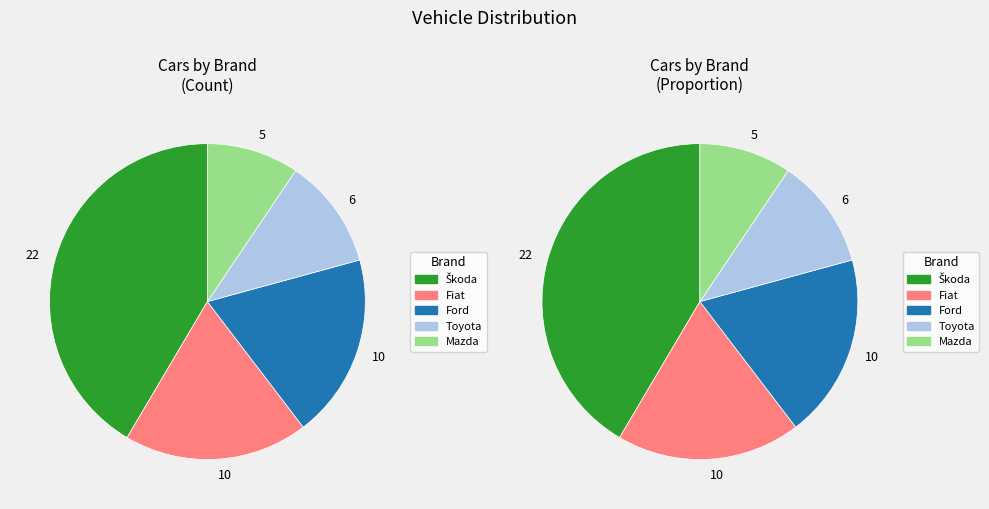

What percentage is the Fiat slice, to the nearest percent?

19%